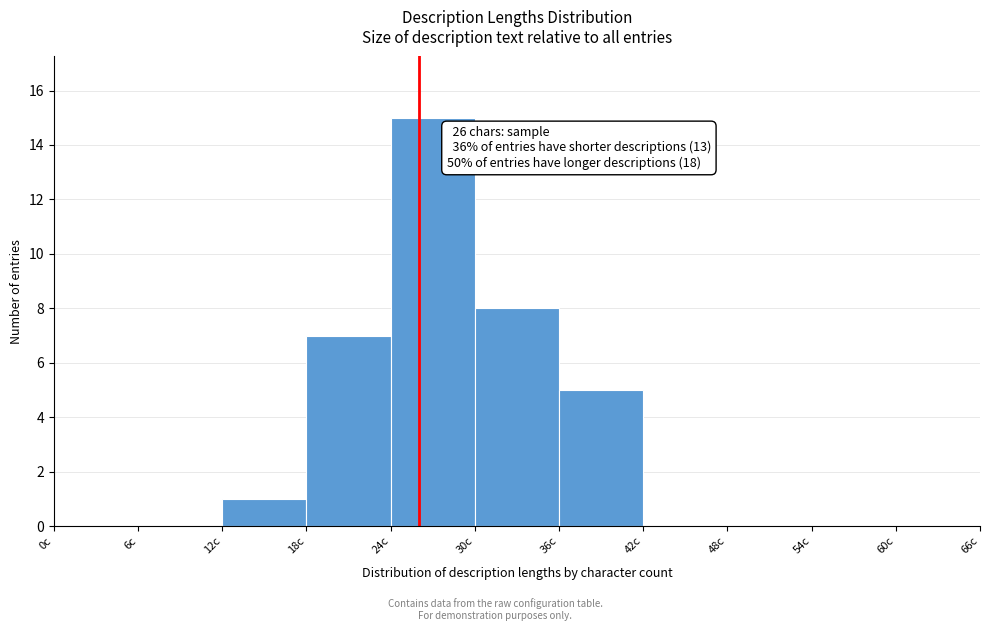

Over which range of the x-axis is the bar tallest?

24 to 30